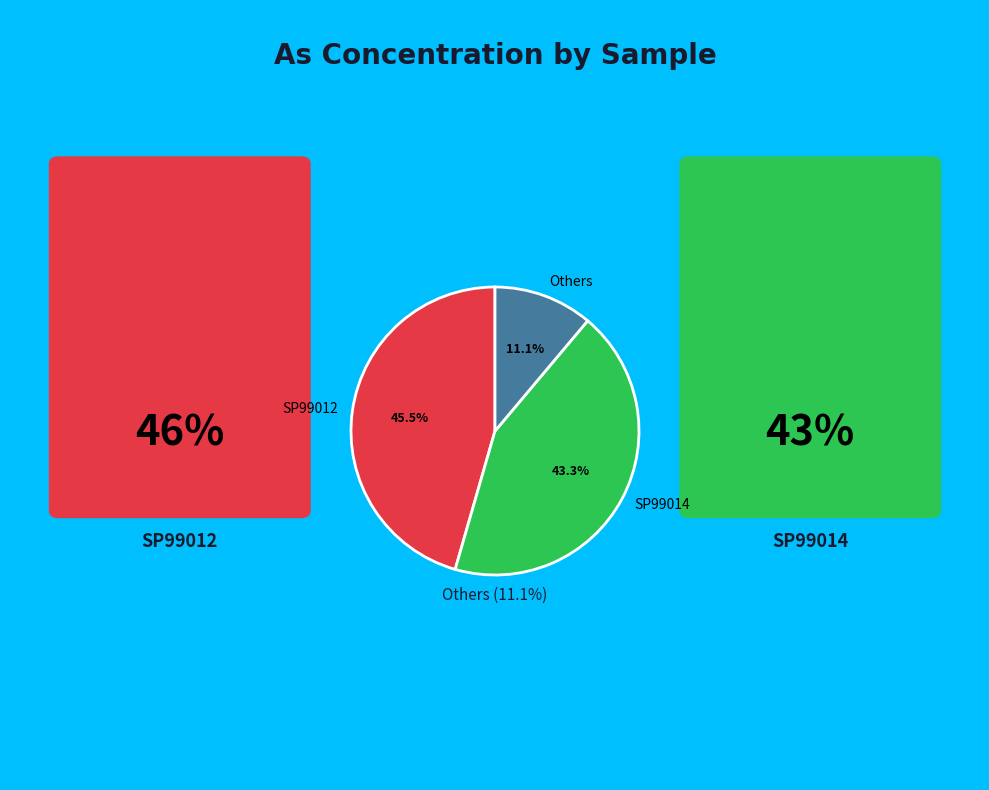

Which has a higher value, SP99014 or Others?

SP99014